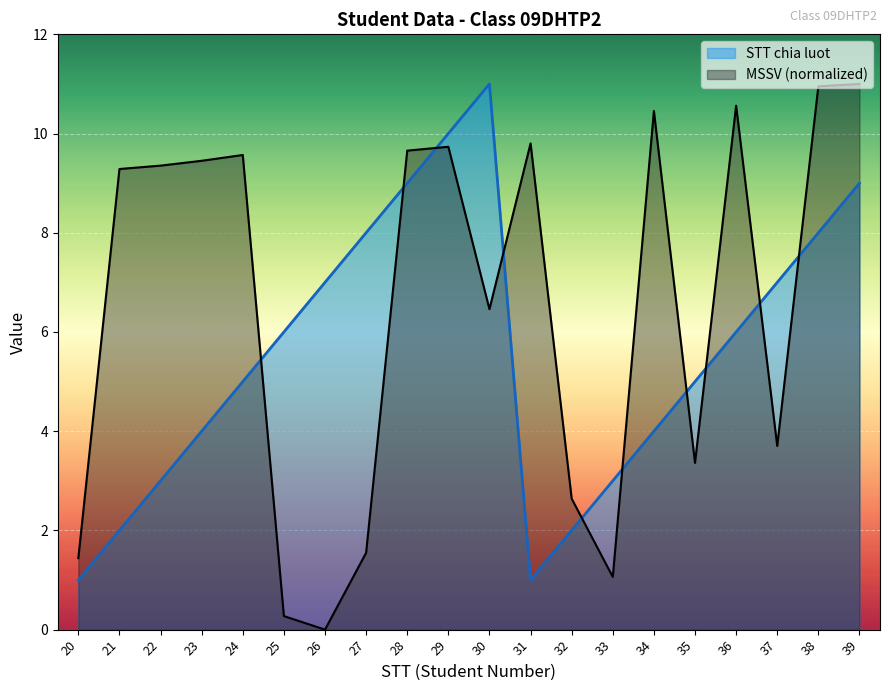

What is the total value across all series at 20?

2.4